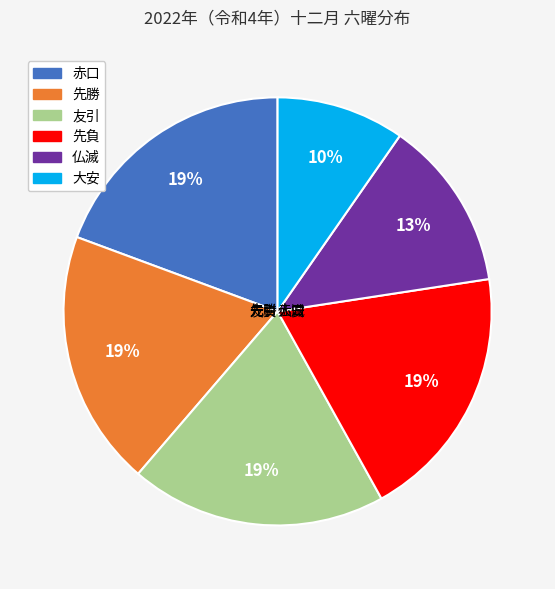

Which slice is the largest?

赤口